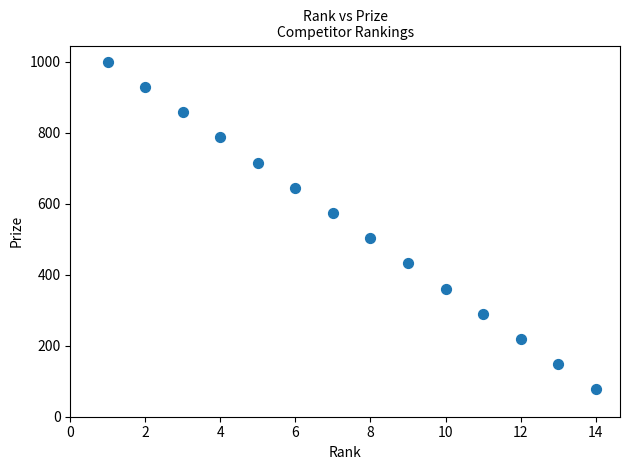

What is the range of Y values (max minus min)?

923